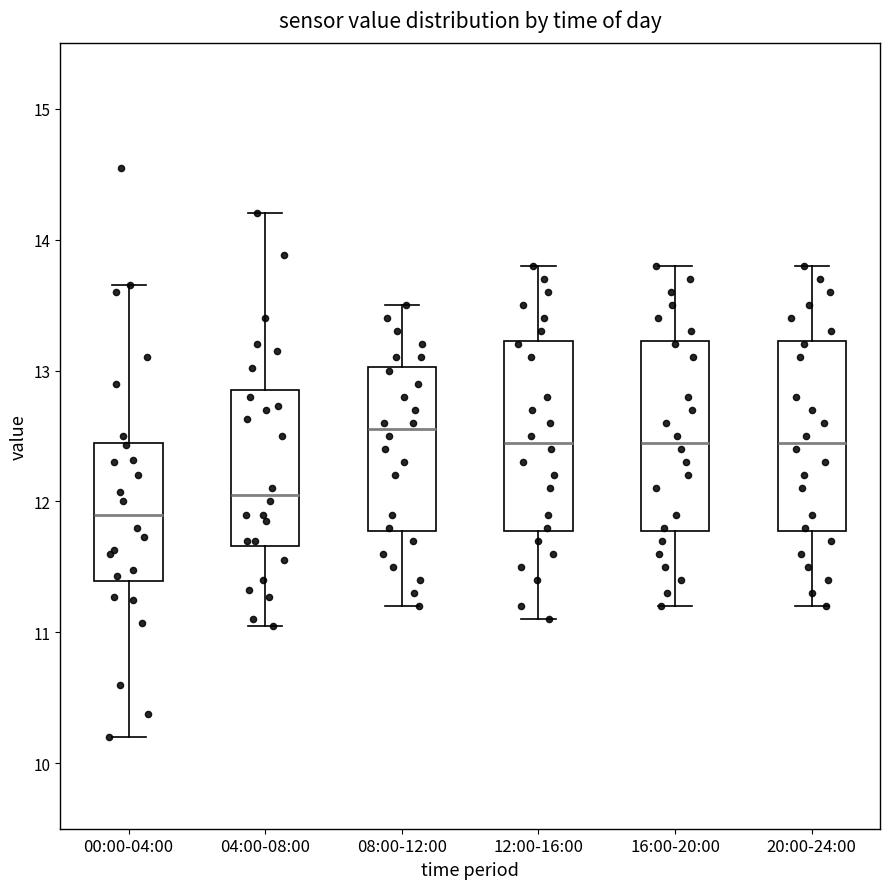

Reading left to right, transcribe this box plot: for each box, give where its median line is, the range the box spans, and where its two whiskers end, as read against the y-axis. The values are not printed on the chart, so give them approximately, as read against the axis.

00:00-04:00: median 11.9, box 11.4 to 12.4, whiskers 10.2 to 13.7
04:00-08:00: median 12.1, box 11.7 to 12.9, whiskers 11.1 to 14.2
08:00-12:00: median 12.6, box 11.8 to 13.0, whiskers 11.2 to 13.5
12:00-16:00: median 12.5, box 11.8 to 13.2, whiskers 11.1 to 13.8
16:00-20:00: median 12.5, box 11.8 to 13.2, whiskers 11.2 to 13.8
20:00-24:00: median 12.5, box 11.8 to 13.2, whiskers 11.2 to 13.8